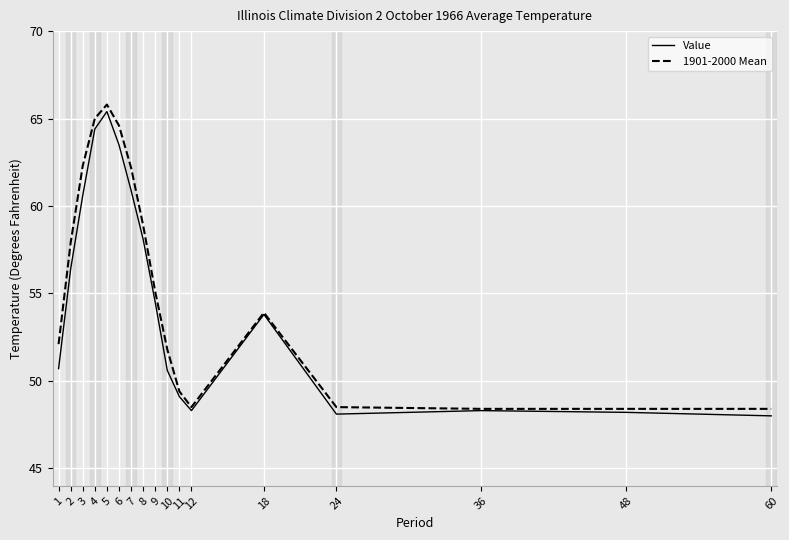

At 10, list the series in order from smallest to largest.

Value, 1901-2000 Mean